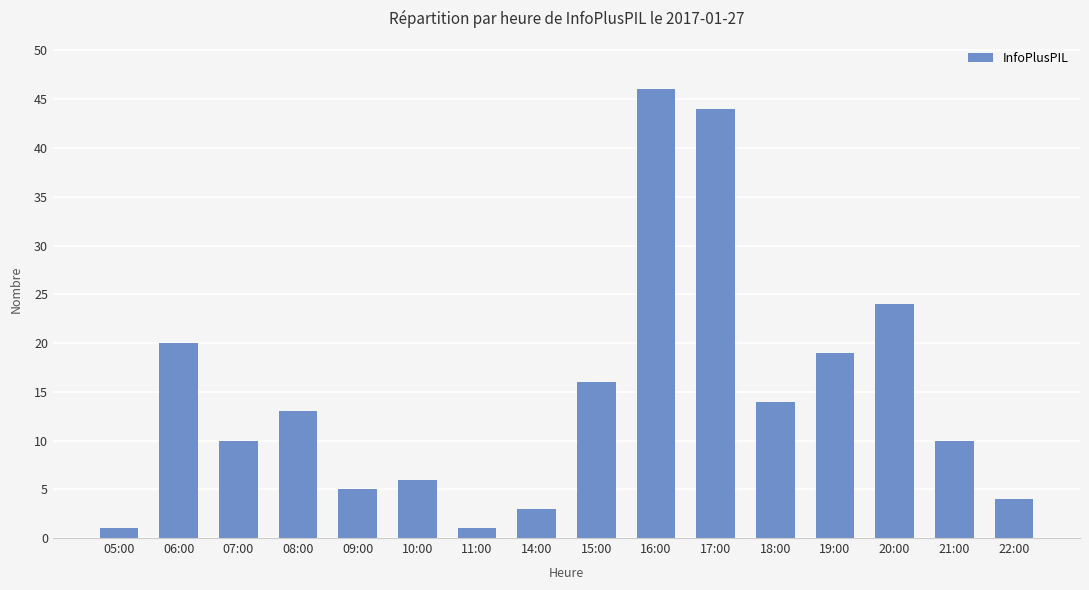

Reading left to right, extract all data points from this chart.

1	20	10	13	5	6	1	3	16	46	44	14	19	24	10	4